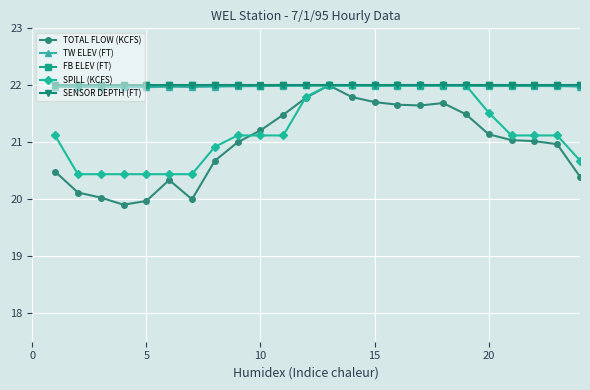

What is the value of the SENSOR DEPTH (FT) point at the 15th from the left?

22.0